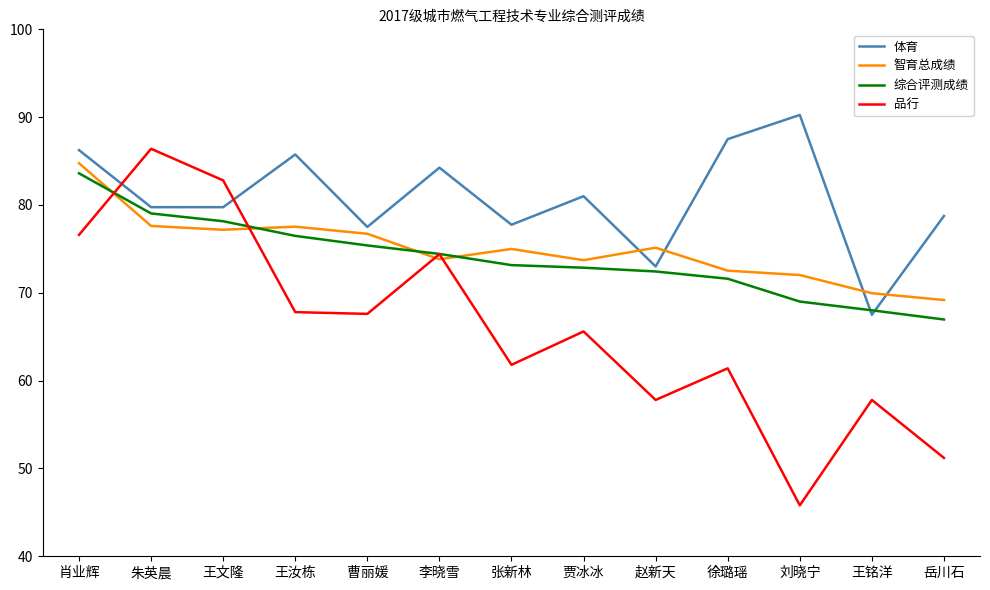

What is the total value across all series at 肖业辉?

331.2